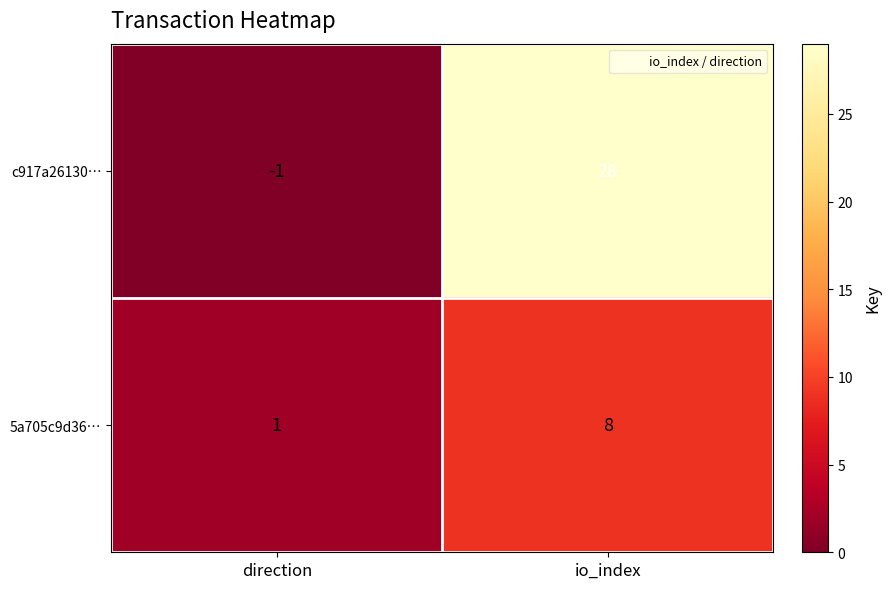

At which category is the sum across all series the highest?

io_index